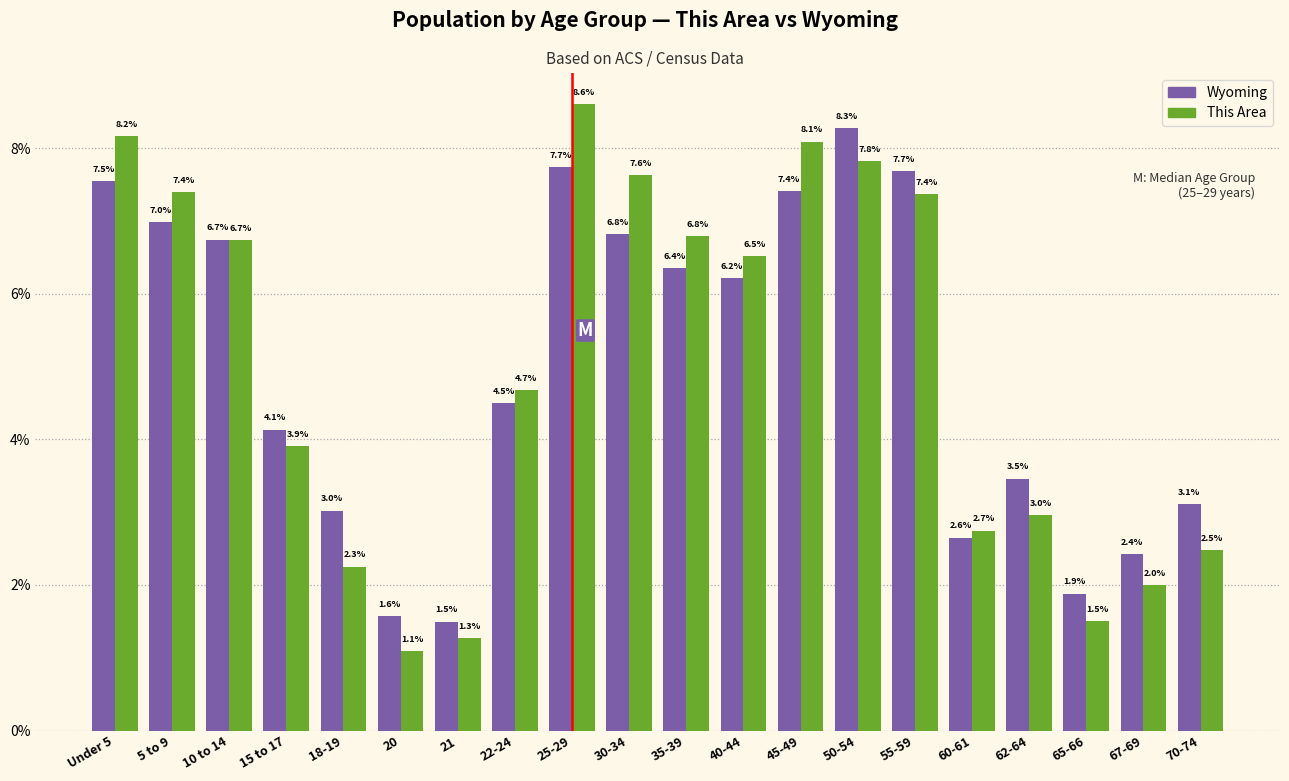

Reading left to right, what are all the values shown in this chart?

Wyoming: 7.5	7.0	6.7	4.1	3.0	1.6	1.5	4.5	7.7	6.8	6.4	6.2	7.4	8.3	7.7	2.6	3.5	1.9	2.4	3.1
This Area: 8.2	7.4	6.7	3.9	2.3	1.1	1.3	4.7	8.6	7.6	6.8	6.5	8.1	7.8	7.4	2.7	3.0	1.5	2.0	2.5